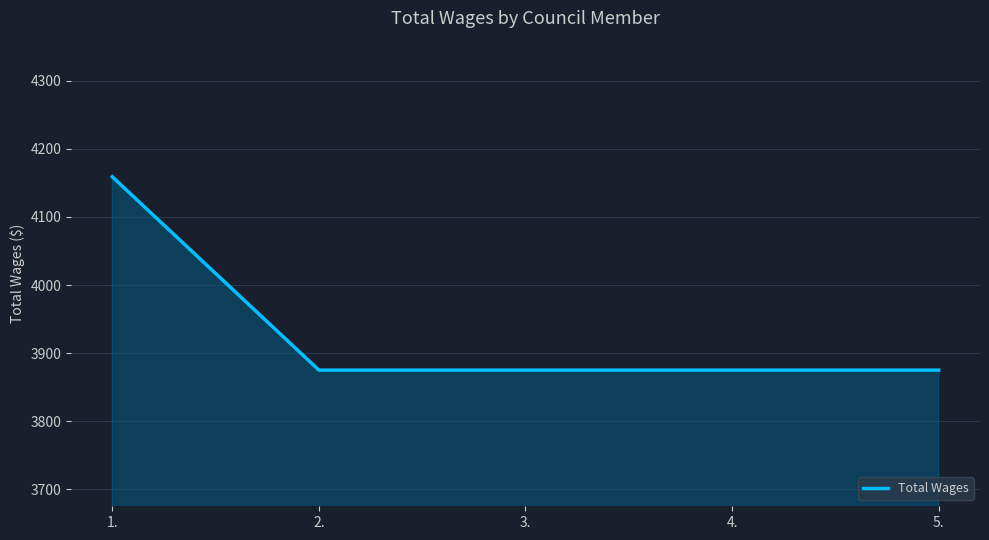

Reading left to right, what are all the values shown in this chart?

1.=4159	2.=3875	3.=3875	4.=3875	5.=3875